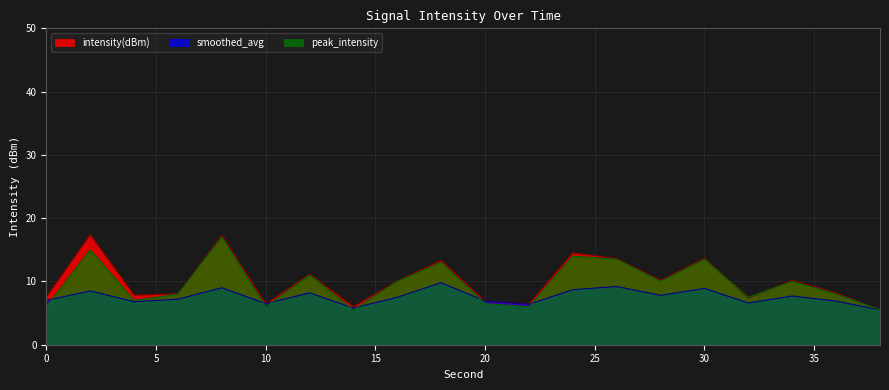

What is the difference between the highest and lowest values at 8?

8.3